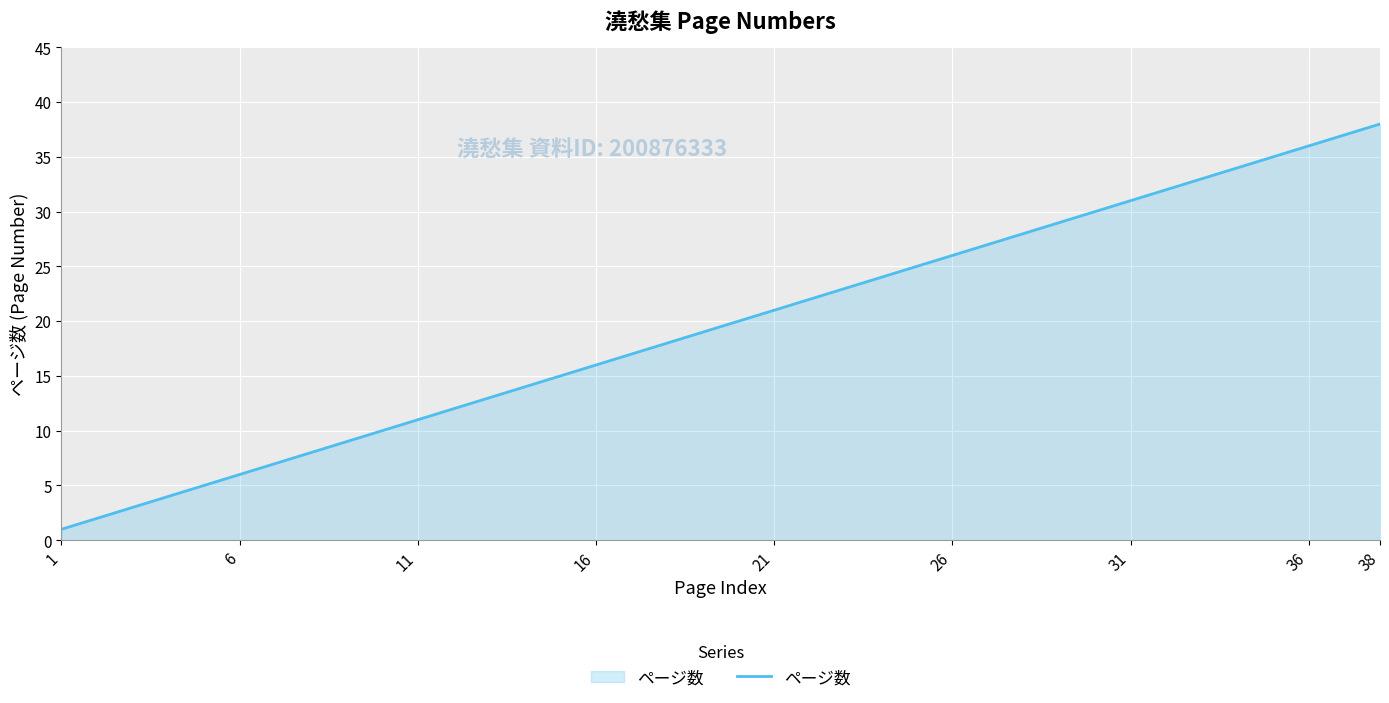

What is the maximum value shown in the chart?

38